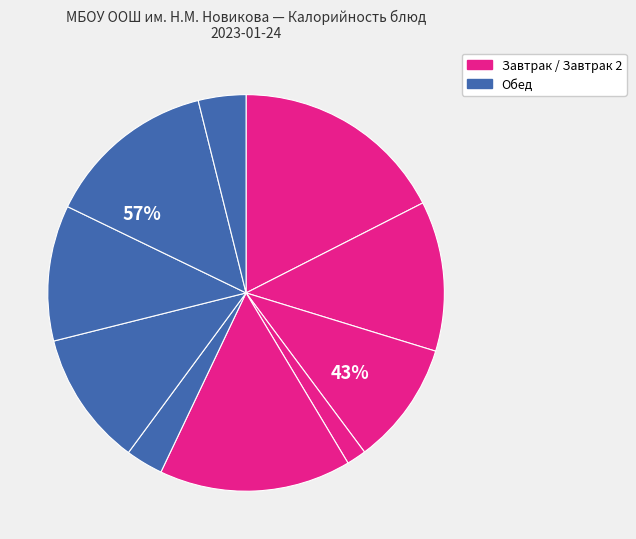

Rank the categories by value from highest to lowest.

Каша Дружба, Пряник, Макароны отварные, Какао с молоком, Гуляш, Щи со свежей капустой, Бутерброд с маслом и сыром, Чай с сахаром, Салат из свёклы, Салат из моркови с яблоком